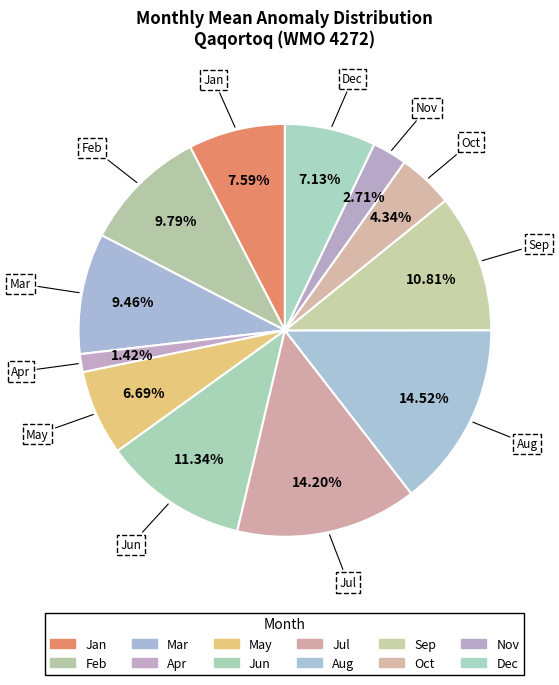

How many slices are in this pie chart?

12